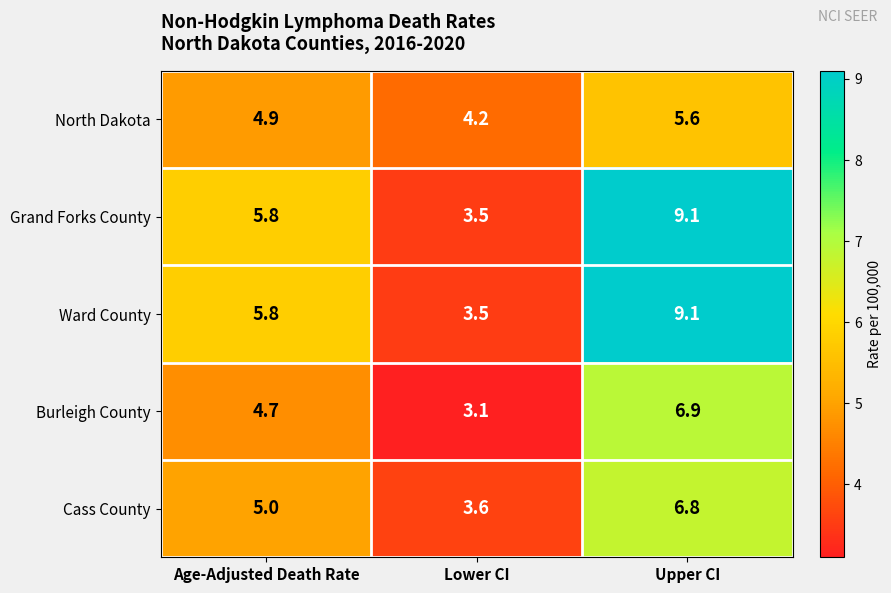

What is the maximum value shown in the chart?

9.1